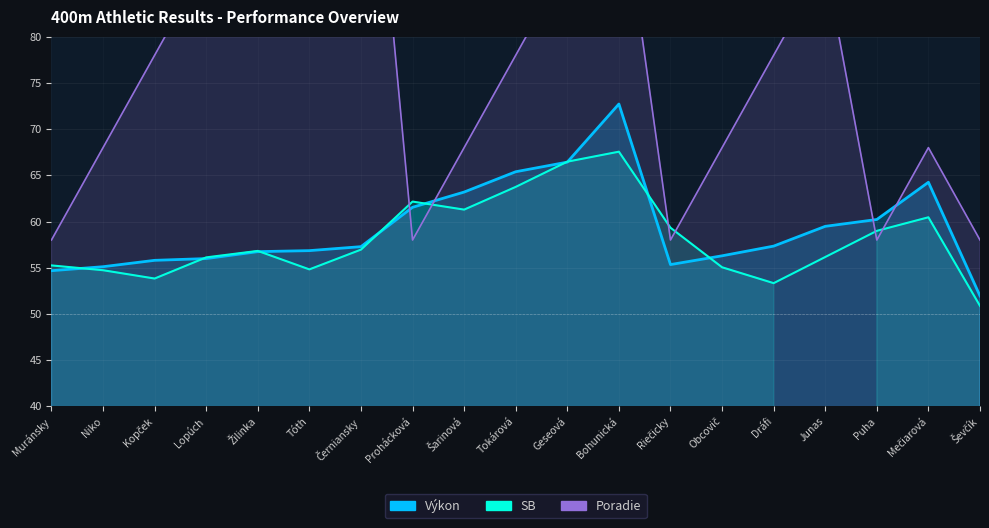

How many interior local peaks does the Výkon series have?

2